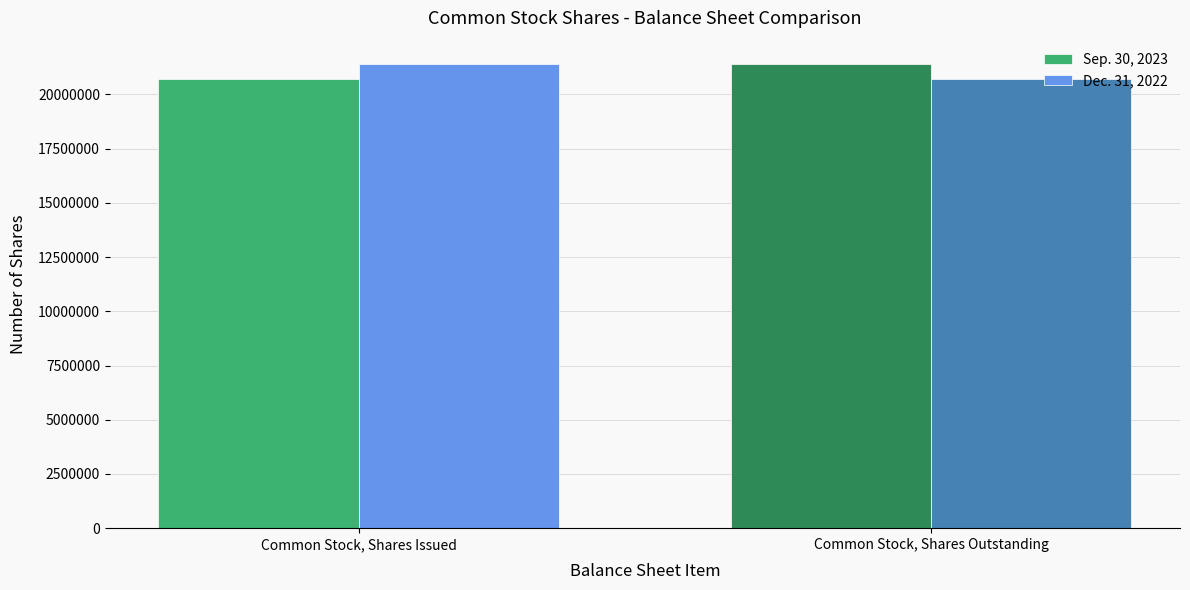

What is the difference between the Dec. 31, 2022 values at Common Stock, Shares Outstanding and Common Stock, Shares Issued?

713831